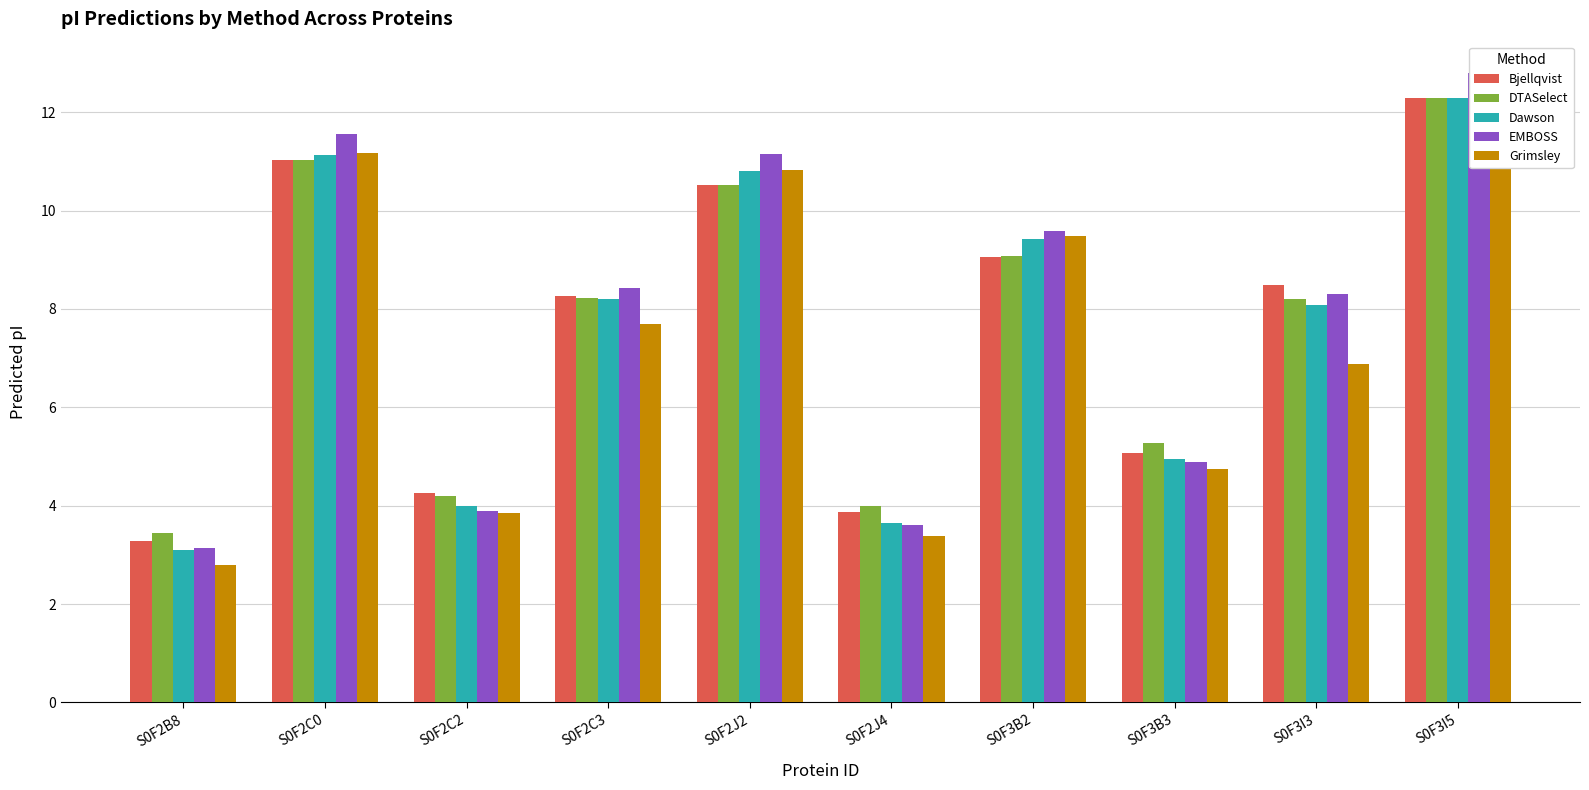

Count the number of data series in this chart.

5